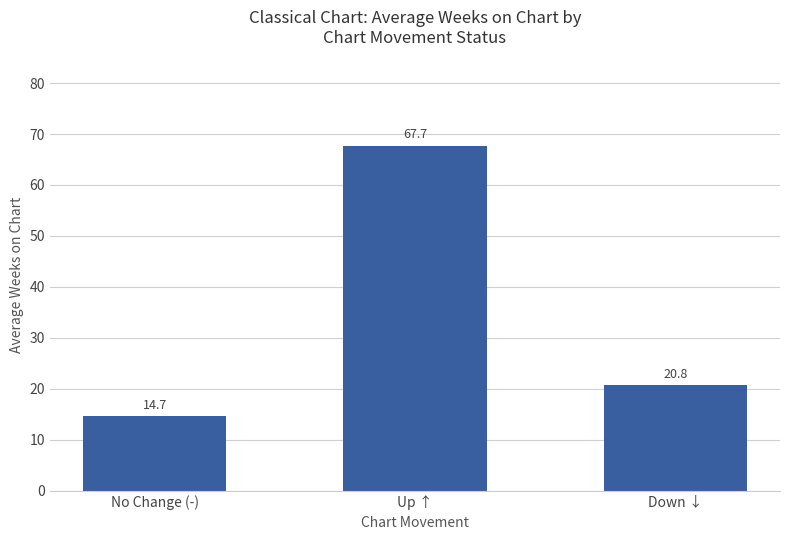

Which category has the highest value across all series?

Up ↑